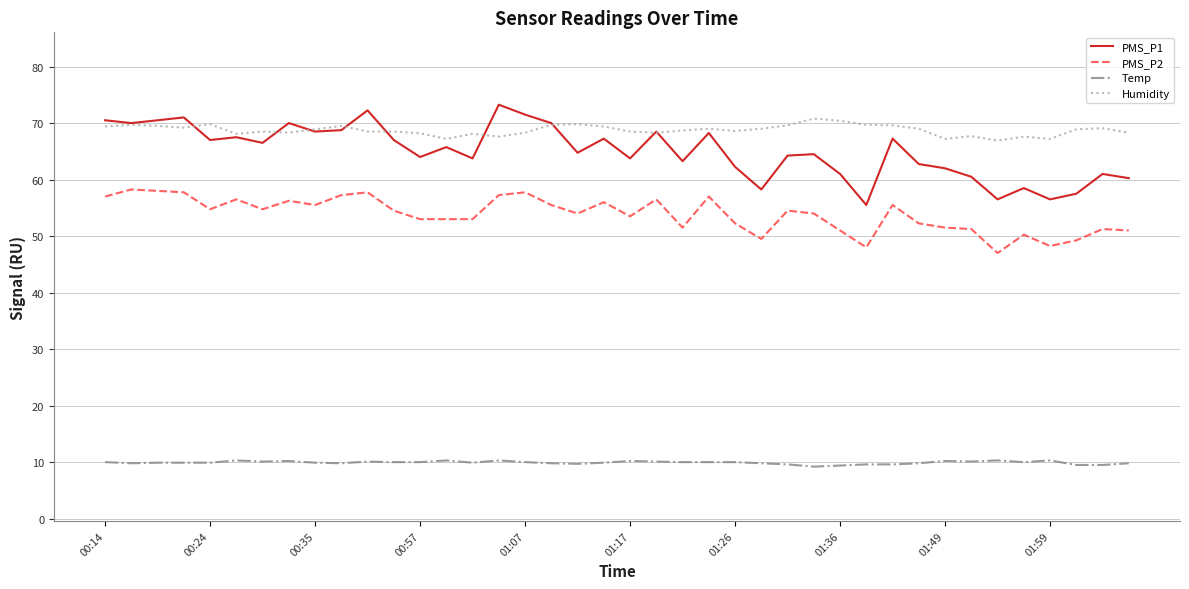

What is the maximum value for Humidity?

70.8